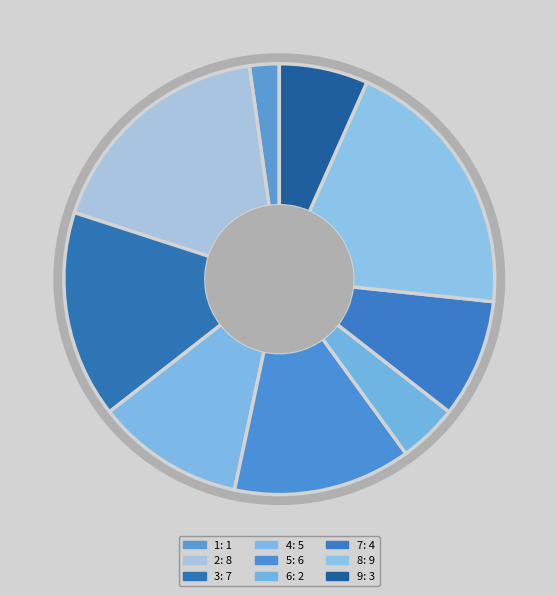

Which slice is the largest?

8